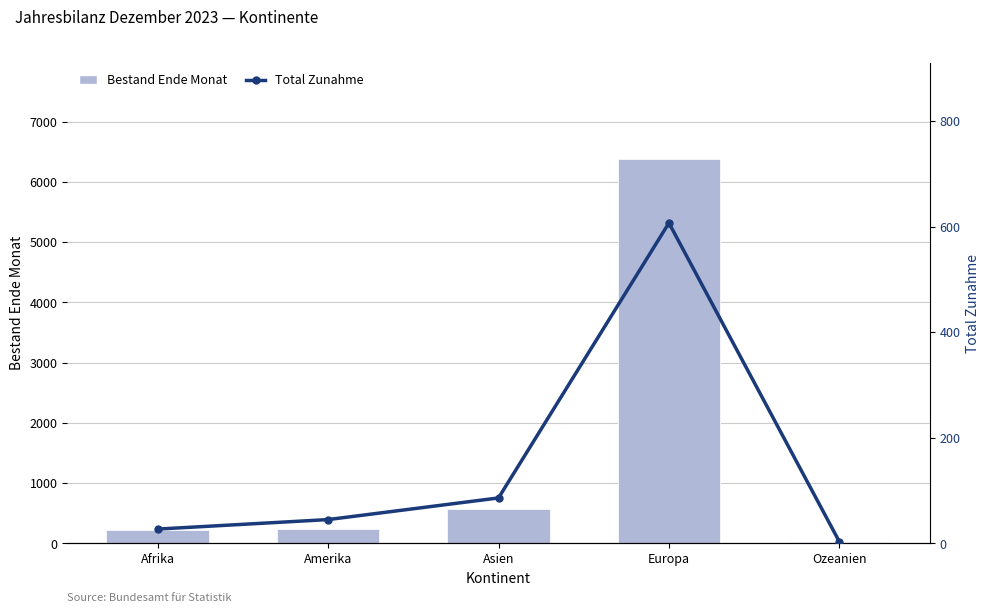

Which series has the largest total across all categories?

Bestand Ende Monat